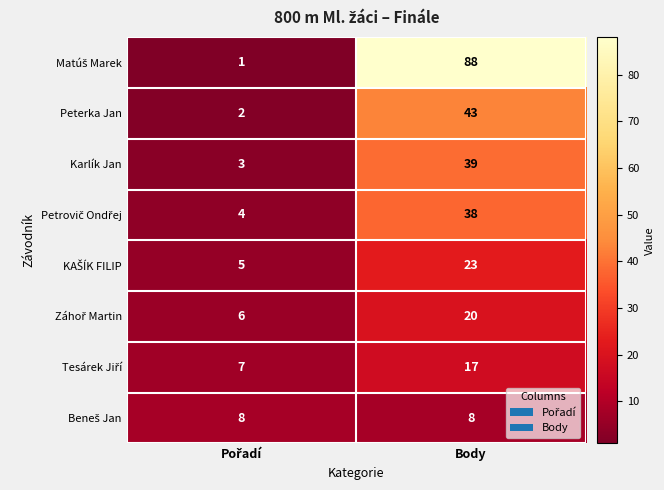

True or false: Peterka Jan has a value of 75 at Body.

False